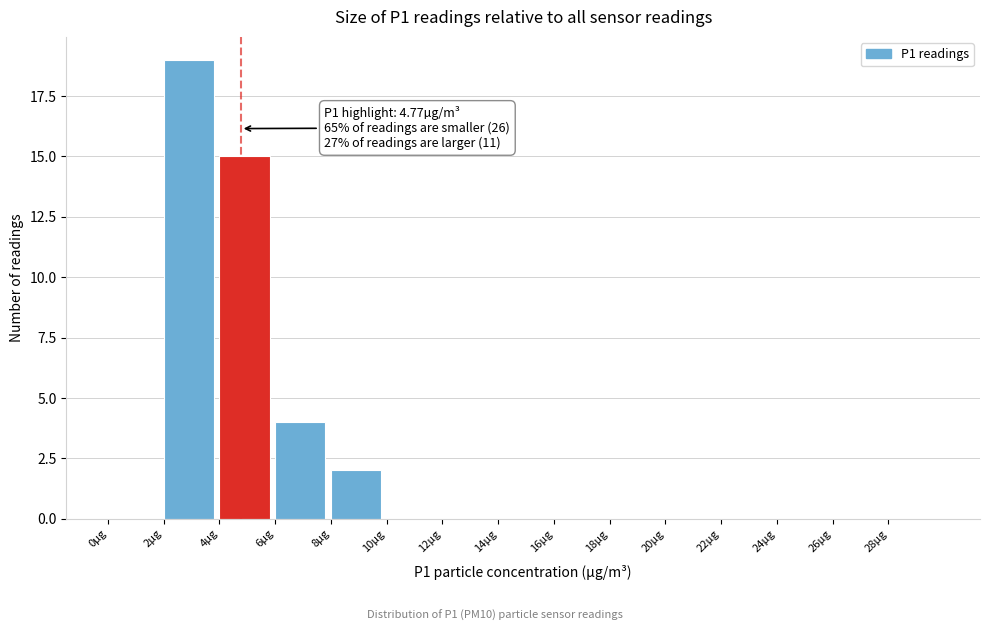

Over which range of the x-axis is the bar tallest?

2 to 4